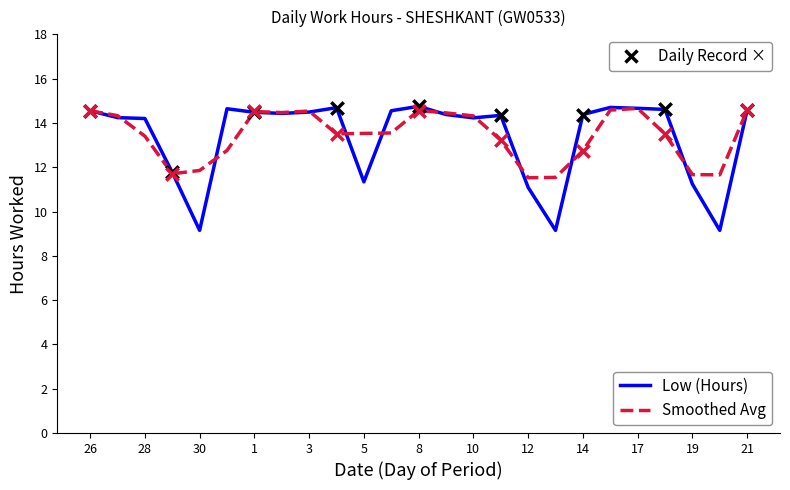

What is the minimum value shown in the chart?

9.2